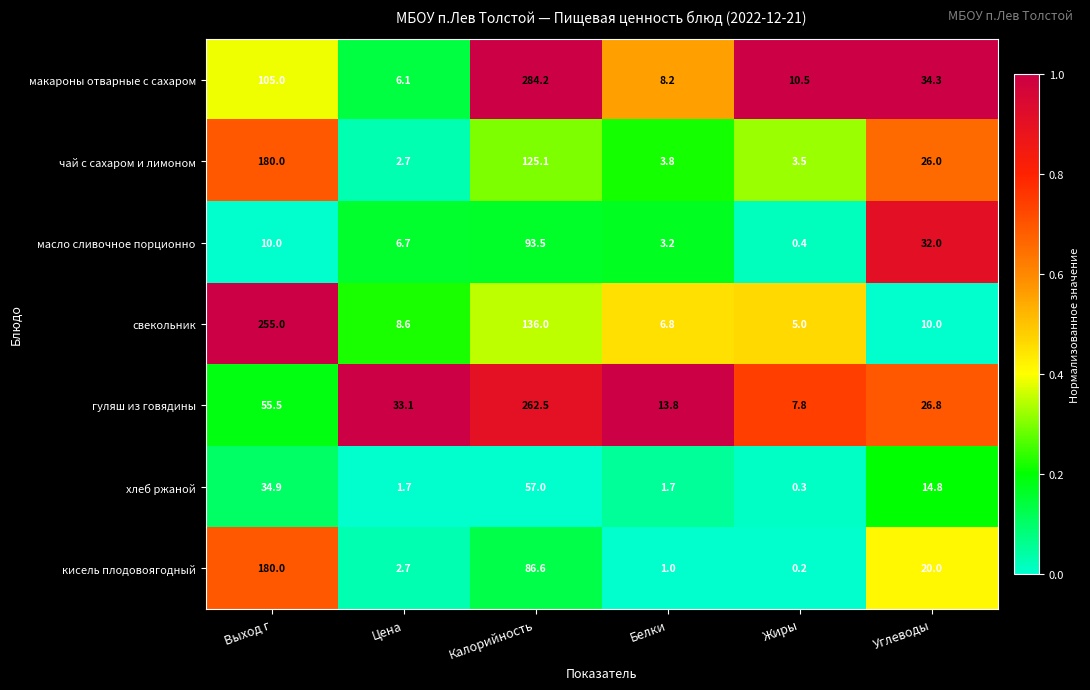

What is the difference between the highest and lowest values at Калорийность?

227.2